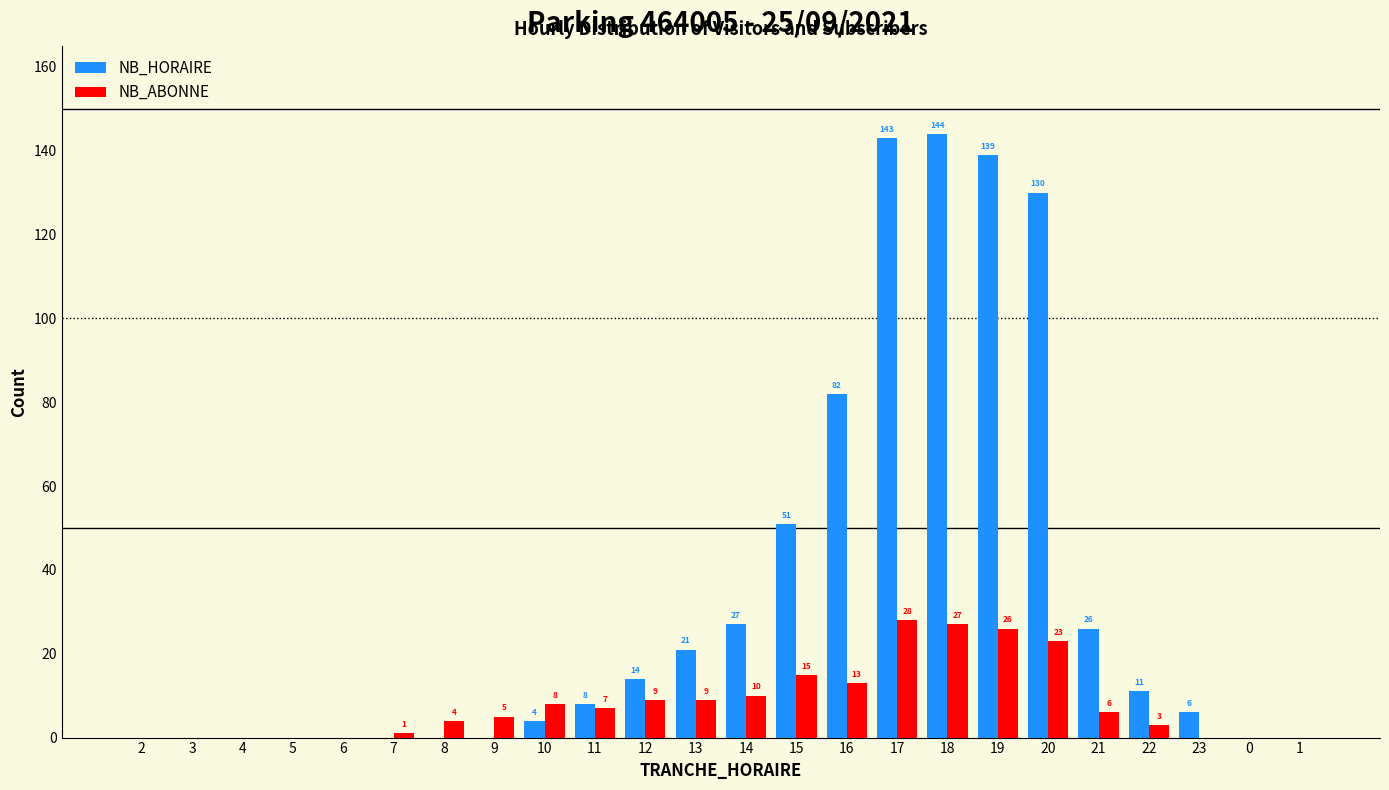

Reading left to right, transcribe all the data shown in this chart.

NB_HORAIRE: 2=0	3=0	4=0	5=0	6=0	7=0	8=0	9=0	10=4	11=8	12=14	13=21	14=27	15=51	16=82	17=143	18=144	19=139	20=130	21=26	22=11	23=6	0=0	1=0
NB_ABONNE: 2=0	3=0	4=0	5=0	6=0	7=1	8=4	9=5	10=8	11=7	12=9	13=9	14=10	15=15	16=13	17=28	18=27	19=26	20=23	21=6	22=3	23=0	0=0	1=0